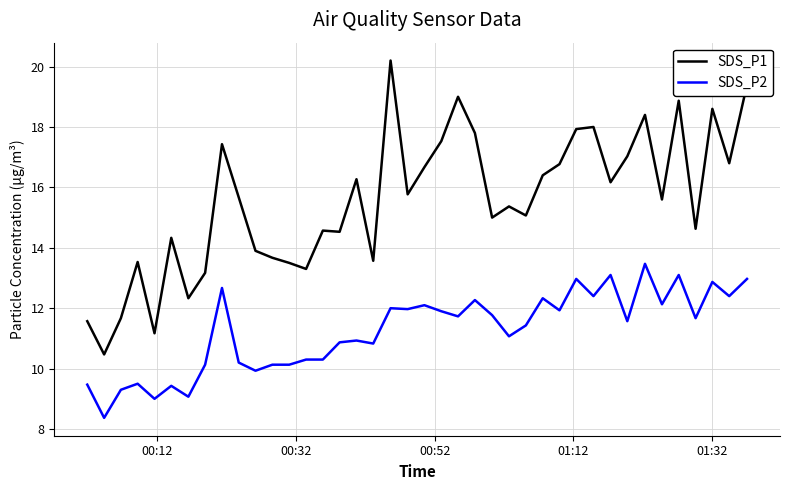

Rank the series by their maximum value, from highest to lowest.

SDS_P1, SDS_P2